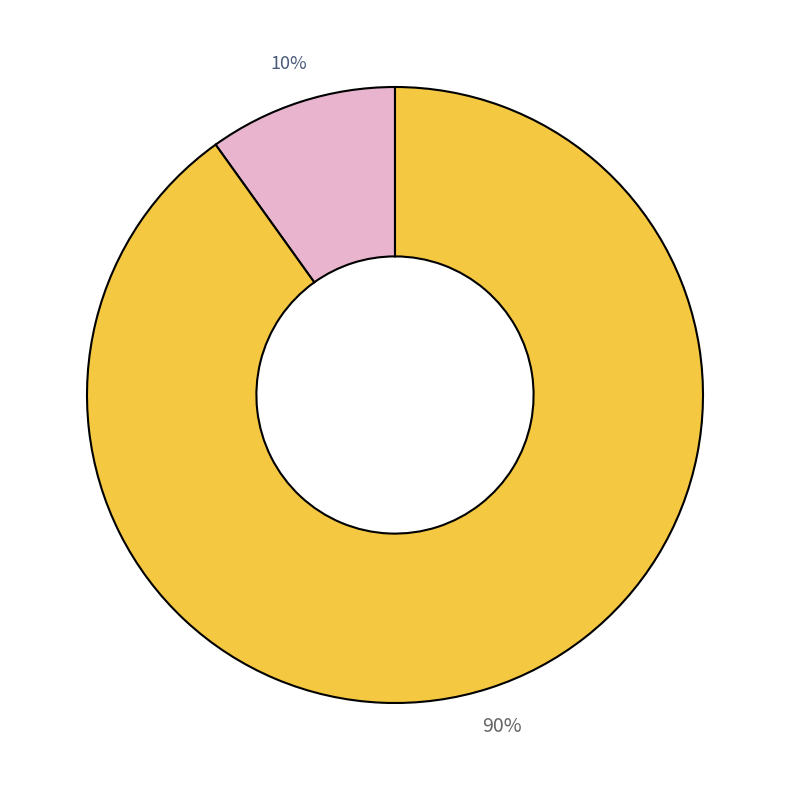

How many segments does this pie chart have?

2